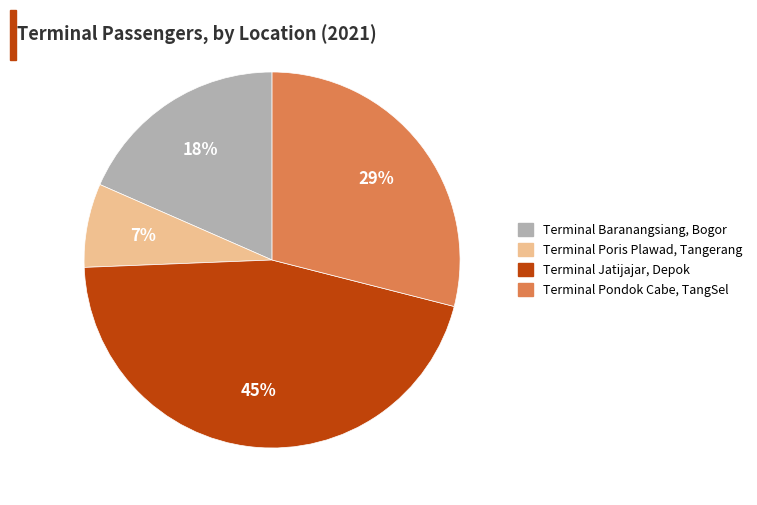

What is the ratio of the value at Terminal Poris Plawad, Tangerang to the value at Terminal Baranangsiang, Bogor?

0.4